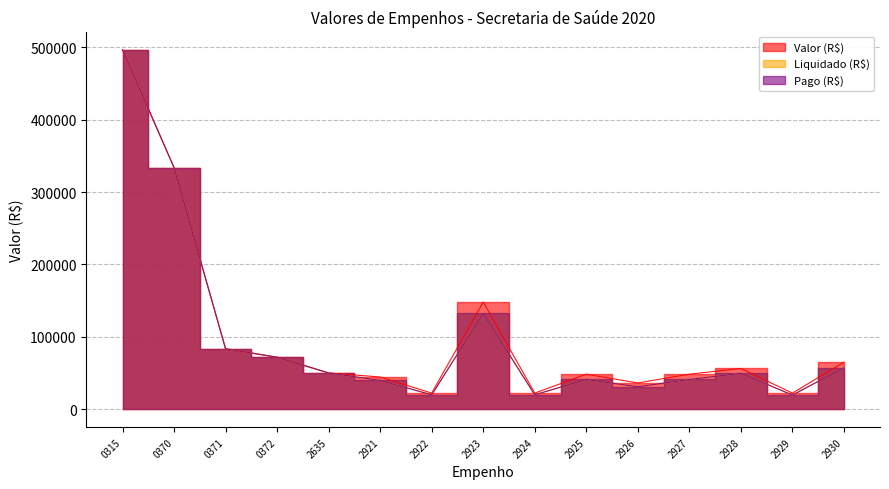

Rank the series at 0370 from lowest to highest value.

Valor (R$), Liquidado (R$), Pago (R$)